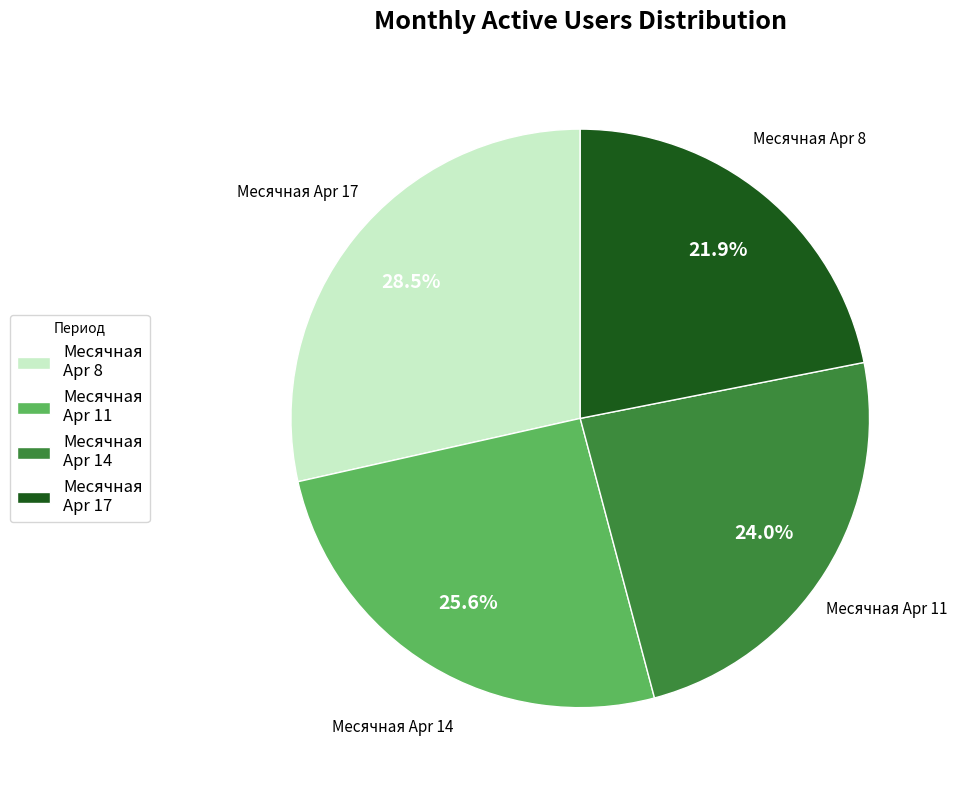

Which has a higher value, Месячная Apr 17 or Месячная Apr 14?

Месячная Apr 14